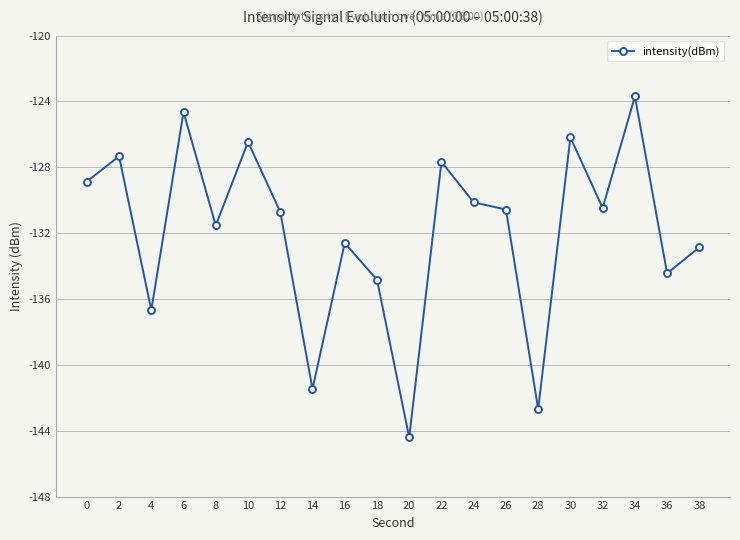

What is the smallest value displayed?

-144.4